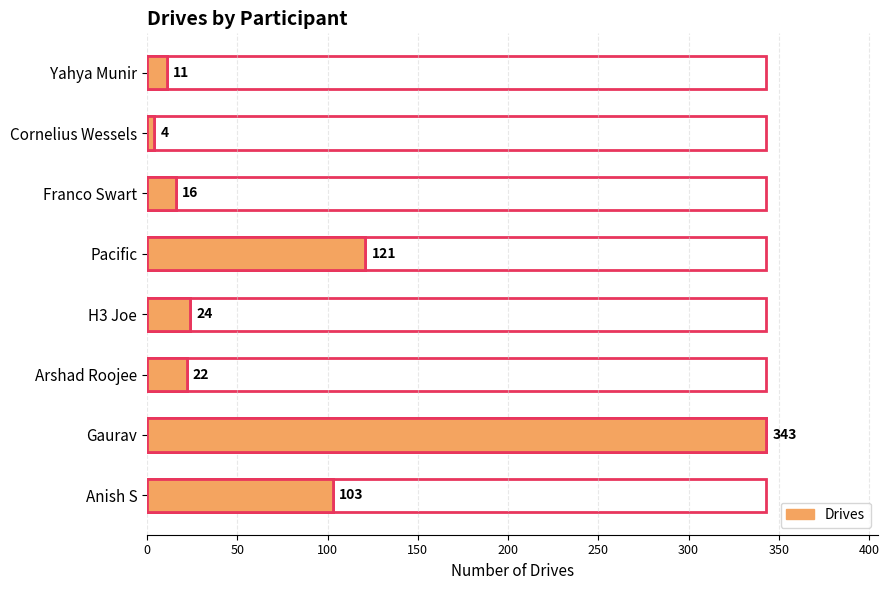

Between Gaurav and Cornelius Wessels, which is larger?

Gaurav